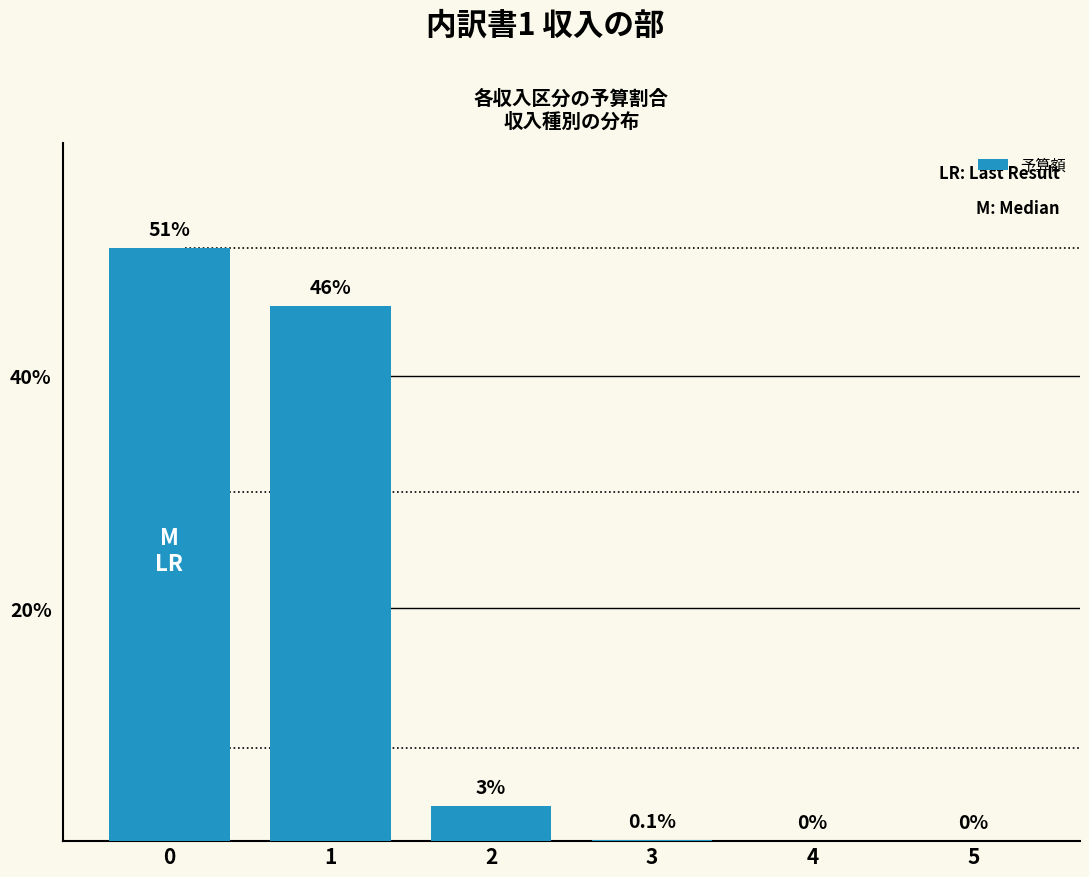

What is the maximum value shown in the chart?

51.0